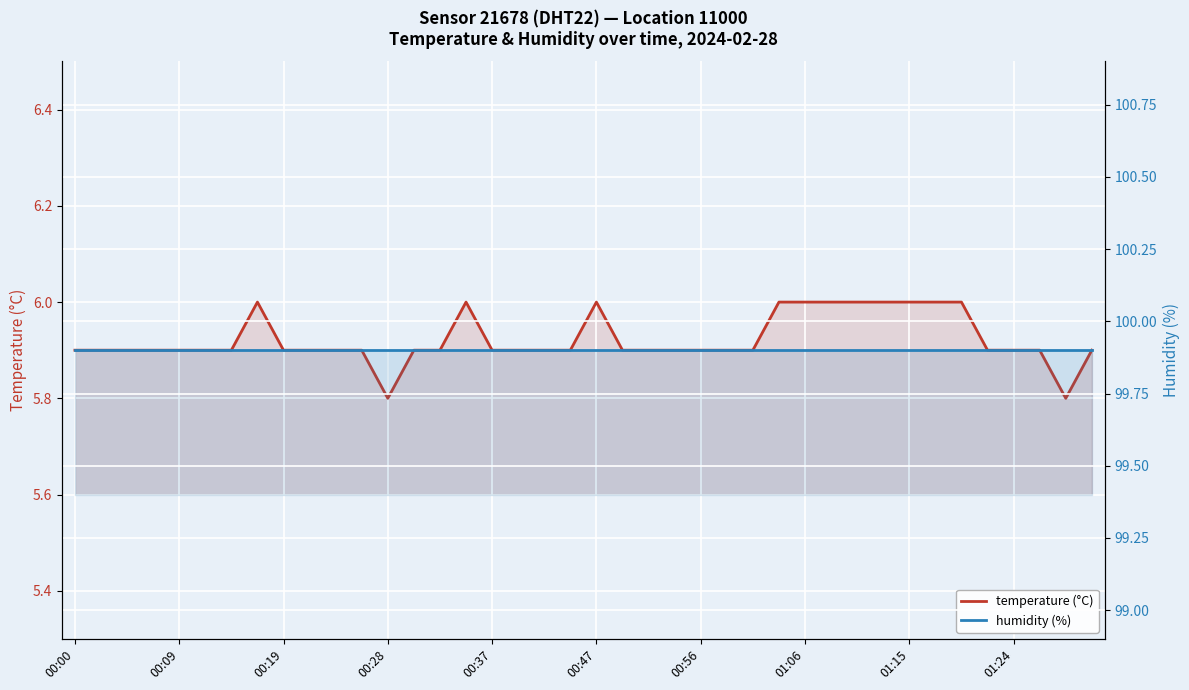

True or false: humidity (%) and temperature (°C) intersect in this chart.

False